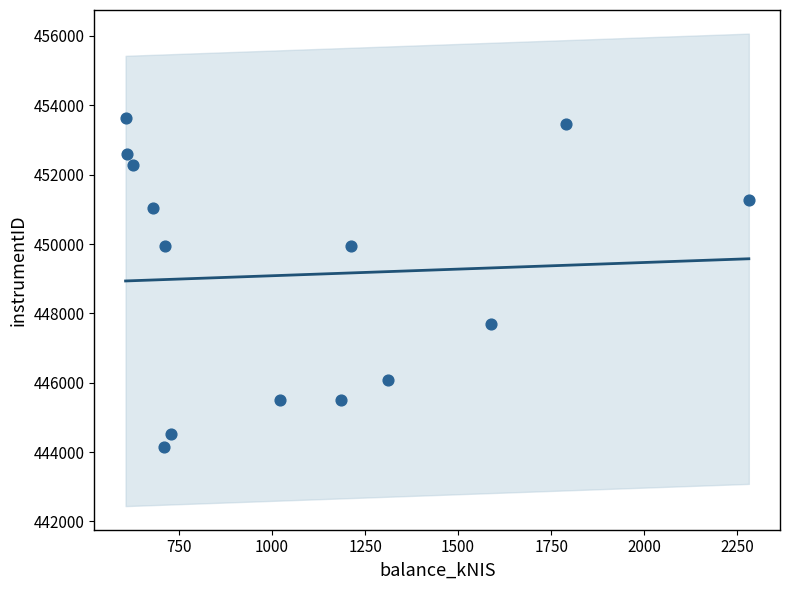

What is the range of X values (max minus min)?

1675.4